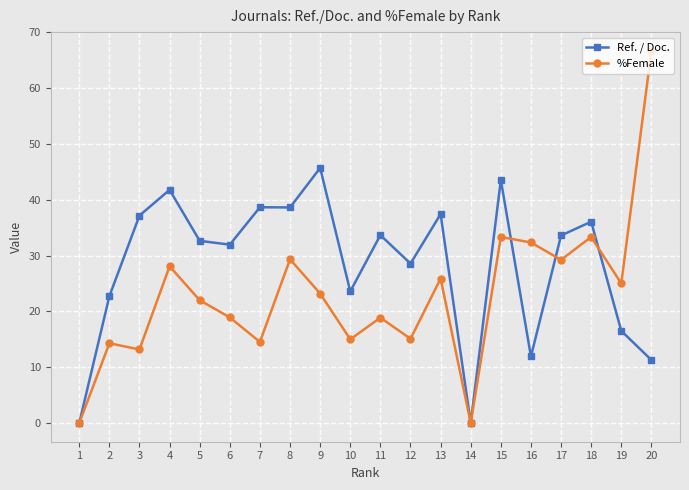

What is the difference between the second highest and second lowest values in the Ref. / Doc. series?

43.5